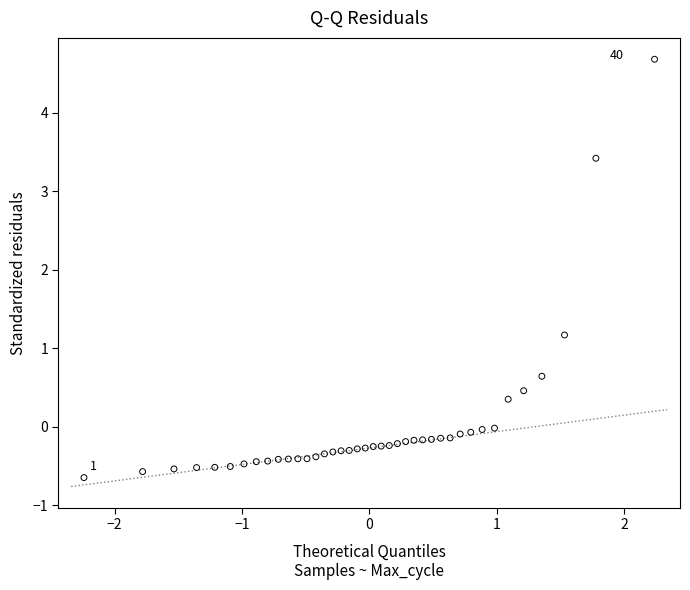

What is the range of X values (max minus min)?

4.5